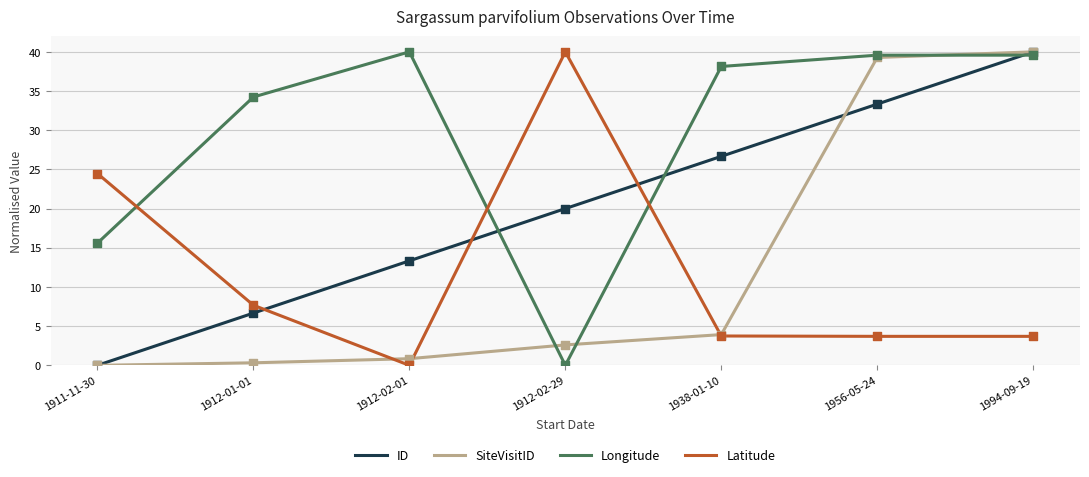

What is the spread (max minus min) of values at 1994-09-19?

36.3